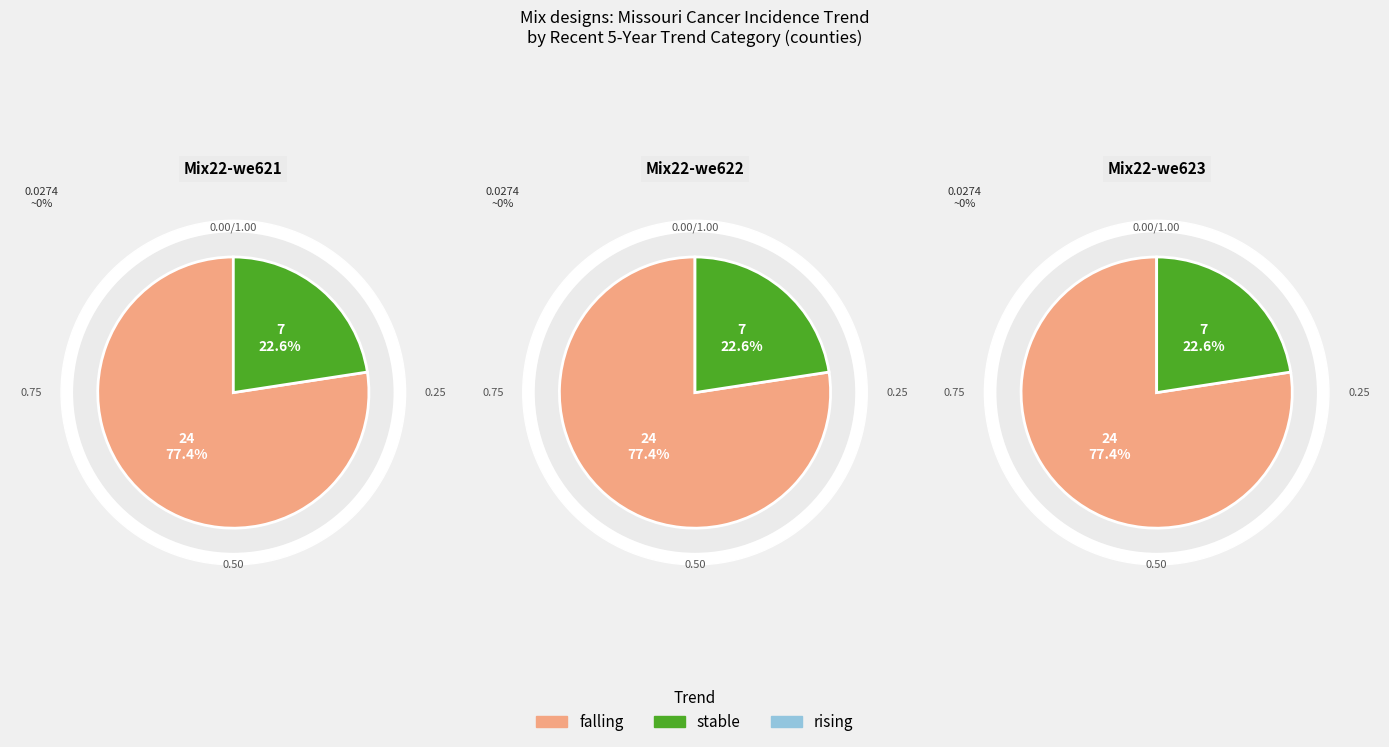

To the nearest percent, what percentage of the pie is stable?

23%